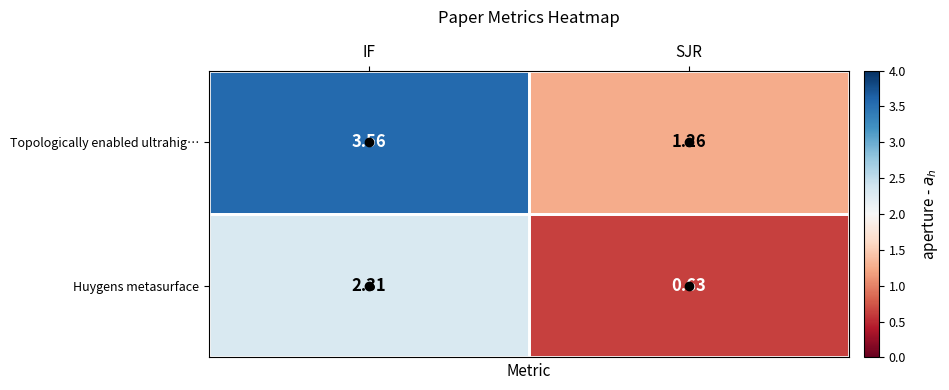

Which series has the largest total across all categories?

Topologically enabled ultrahig…